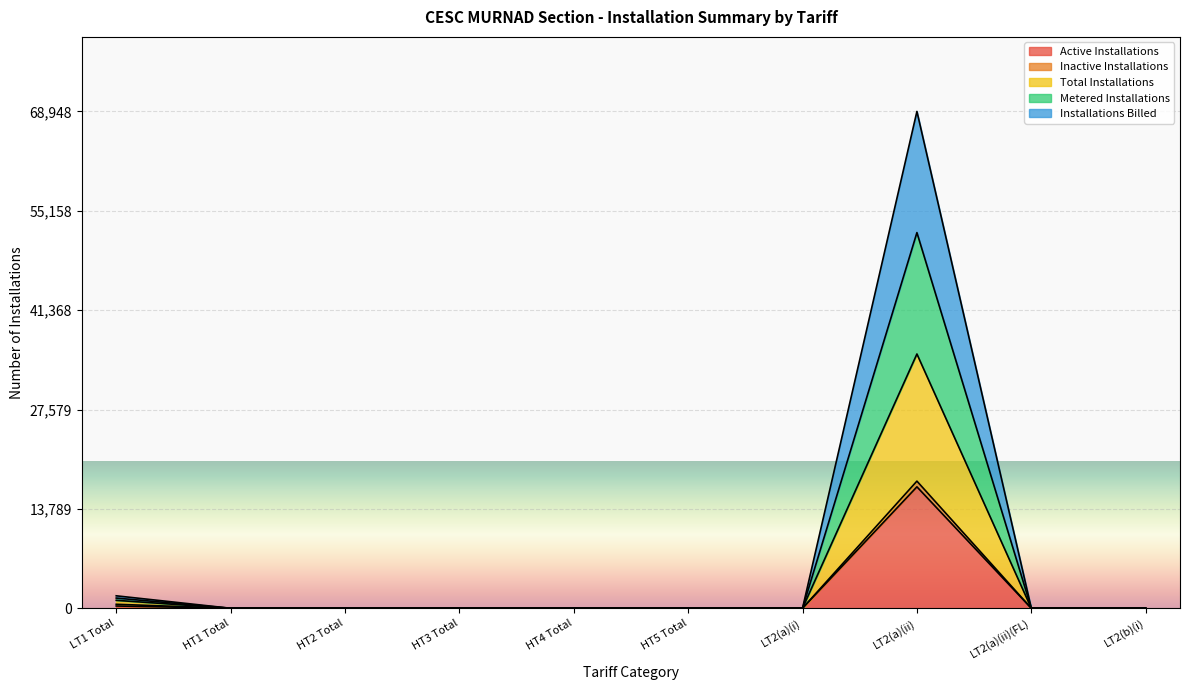

What is the maximum value for Active Installations?

16852